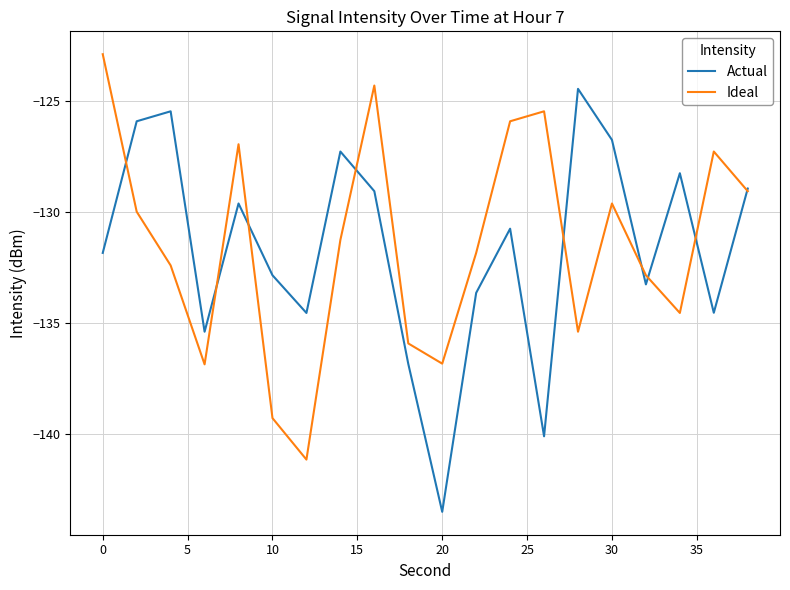

Rank the series by their maximum value, from highest to lowest.

Ideal, Actual